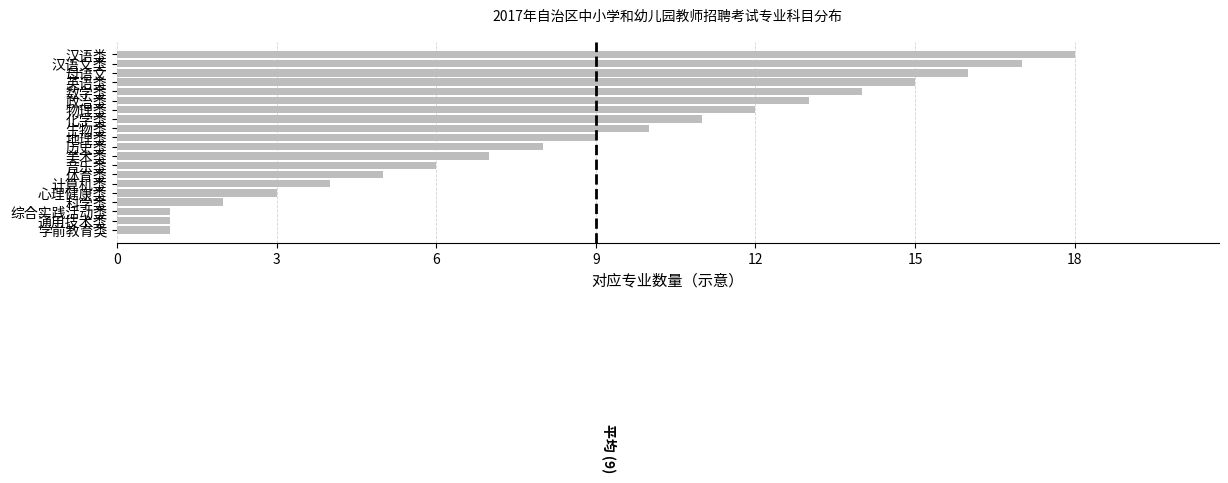

What is the difference between the maximum and second lowest values?

17